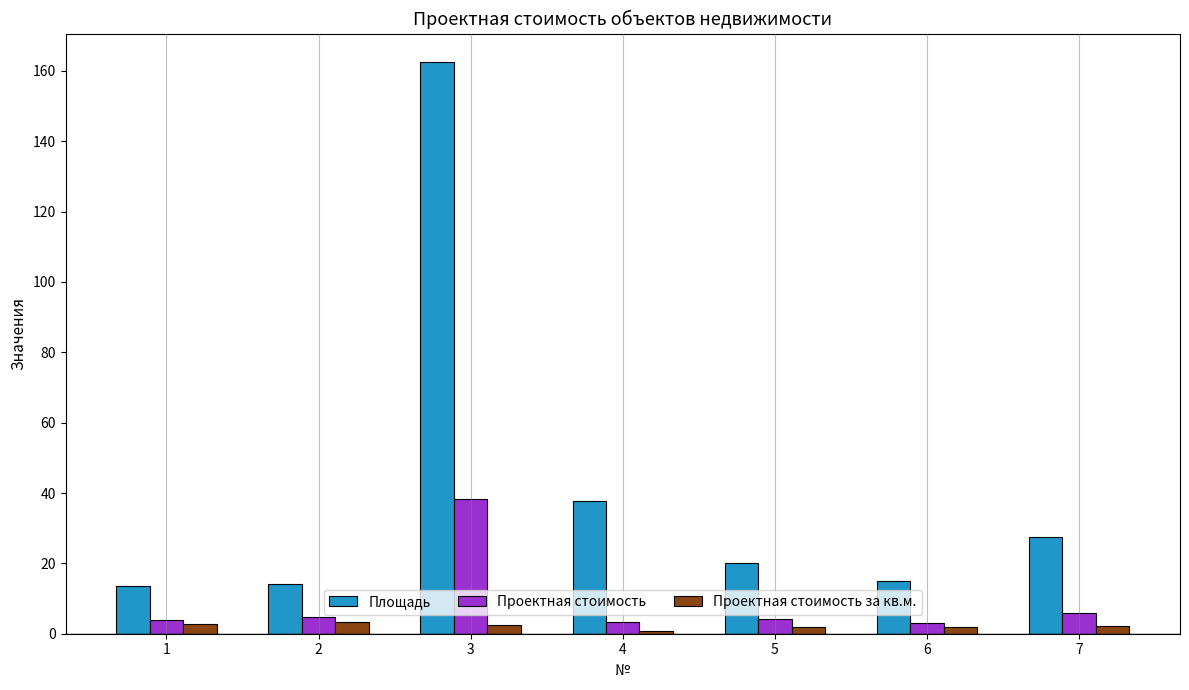

Rank the series by their average value, from lowest to highest.

Проектная стоимость за кв.м., Проектная стоимость, Площадь